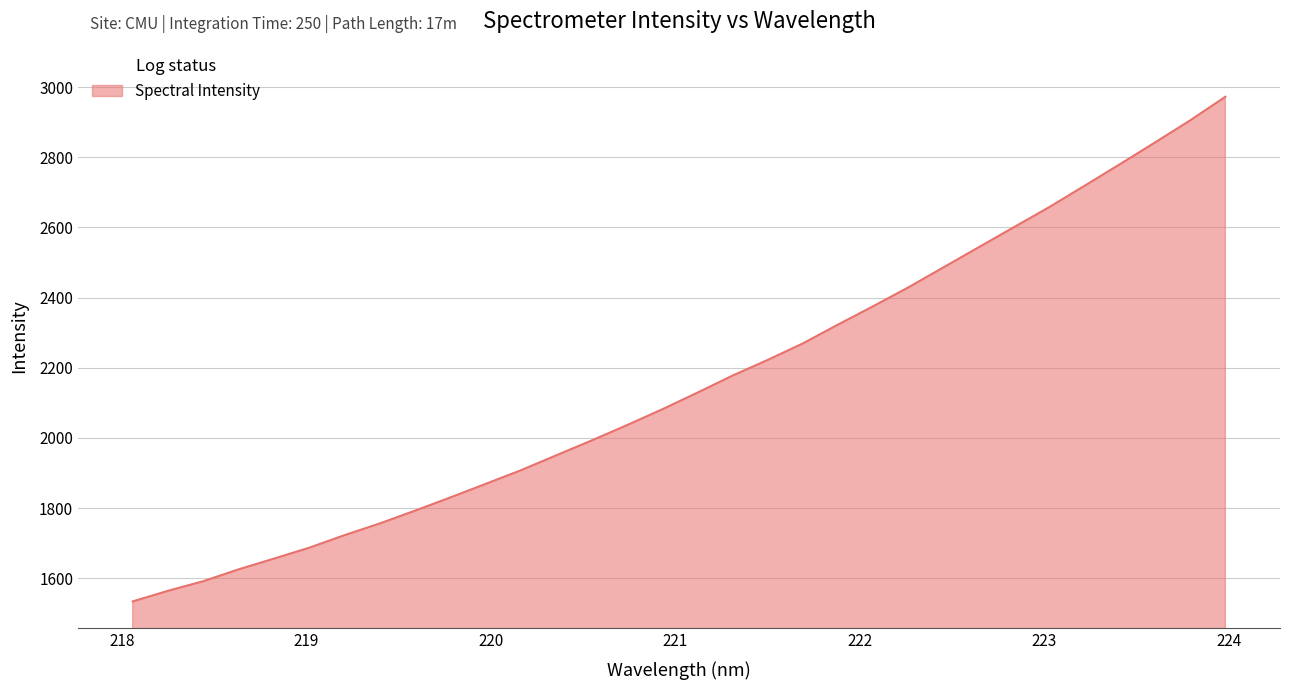

What is the minimum value shown in the chart?

1533.8